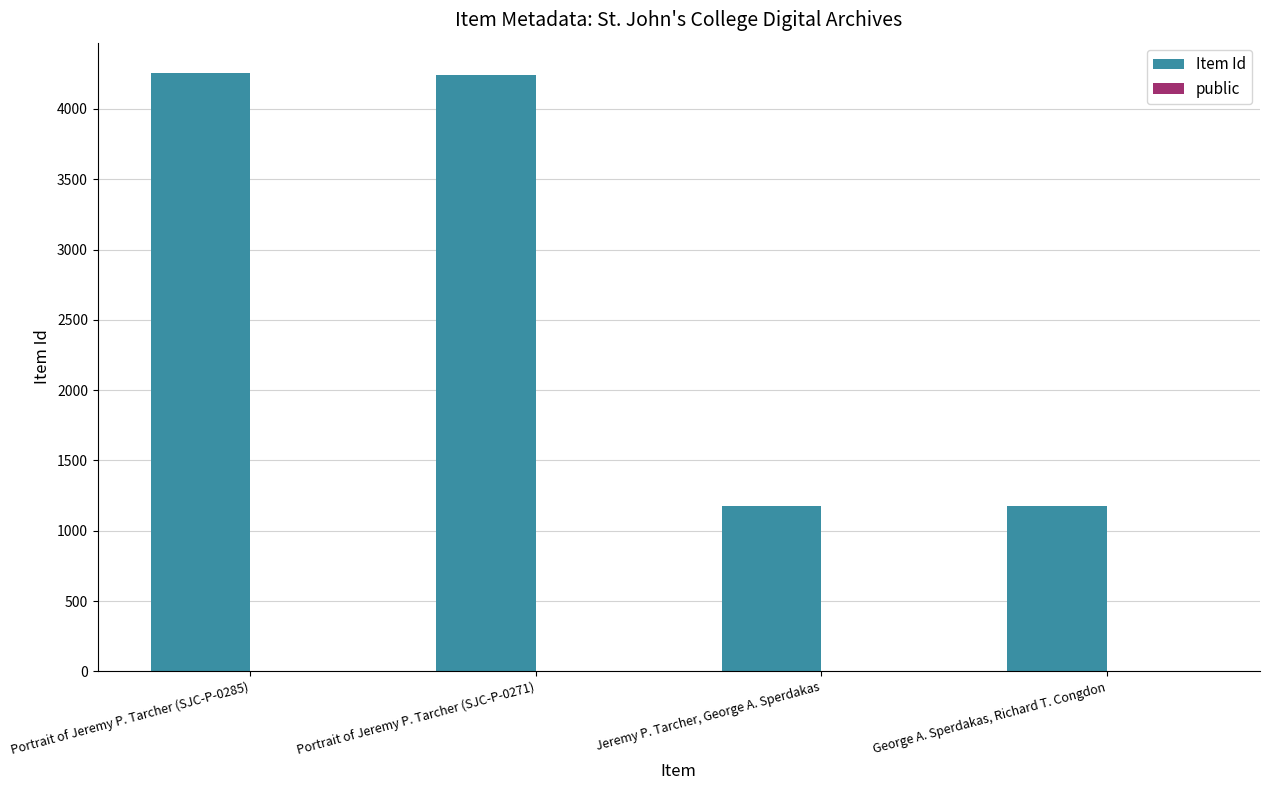

At which label is Item Id closest to 2715?

Portrait of Jeremy P. Tarcher (SJC-P-0271)